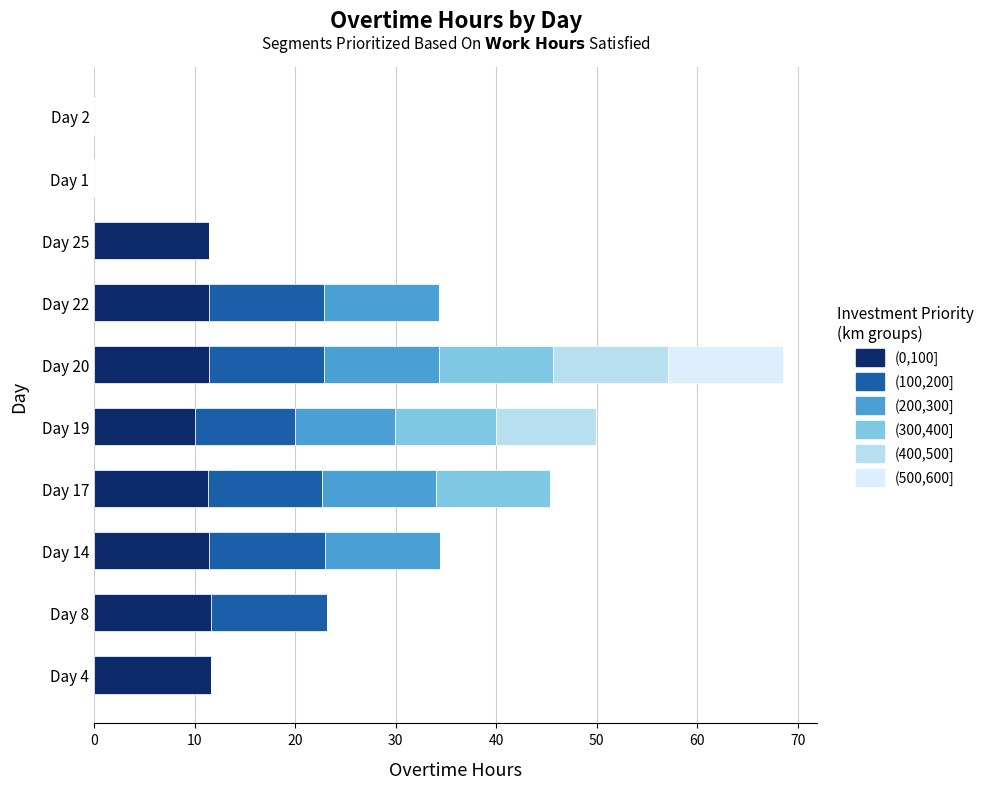

The (0,100] series shows 11.4 at Day 20. True or false?

True